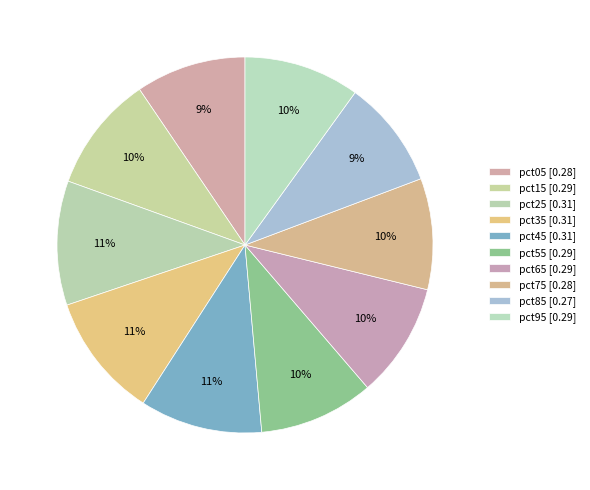

What is the smallest slice in the pie chart?

pct85